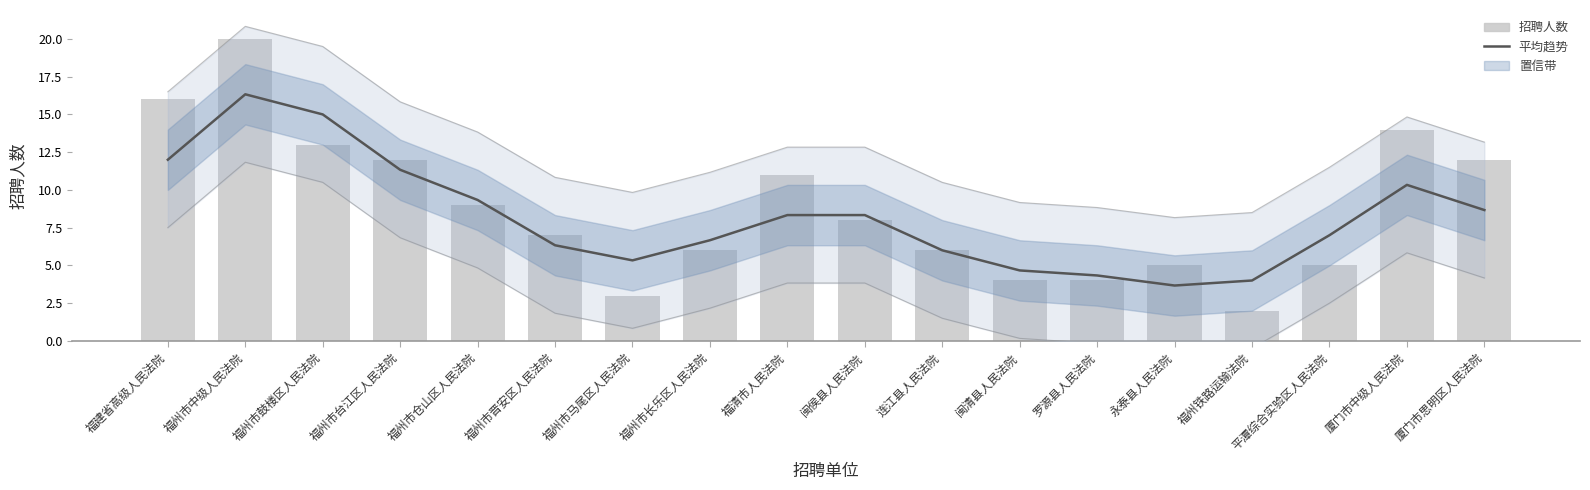

The 平均趋势 series shows 13.3 at 闽侯县人民法院. True or false?

False